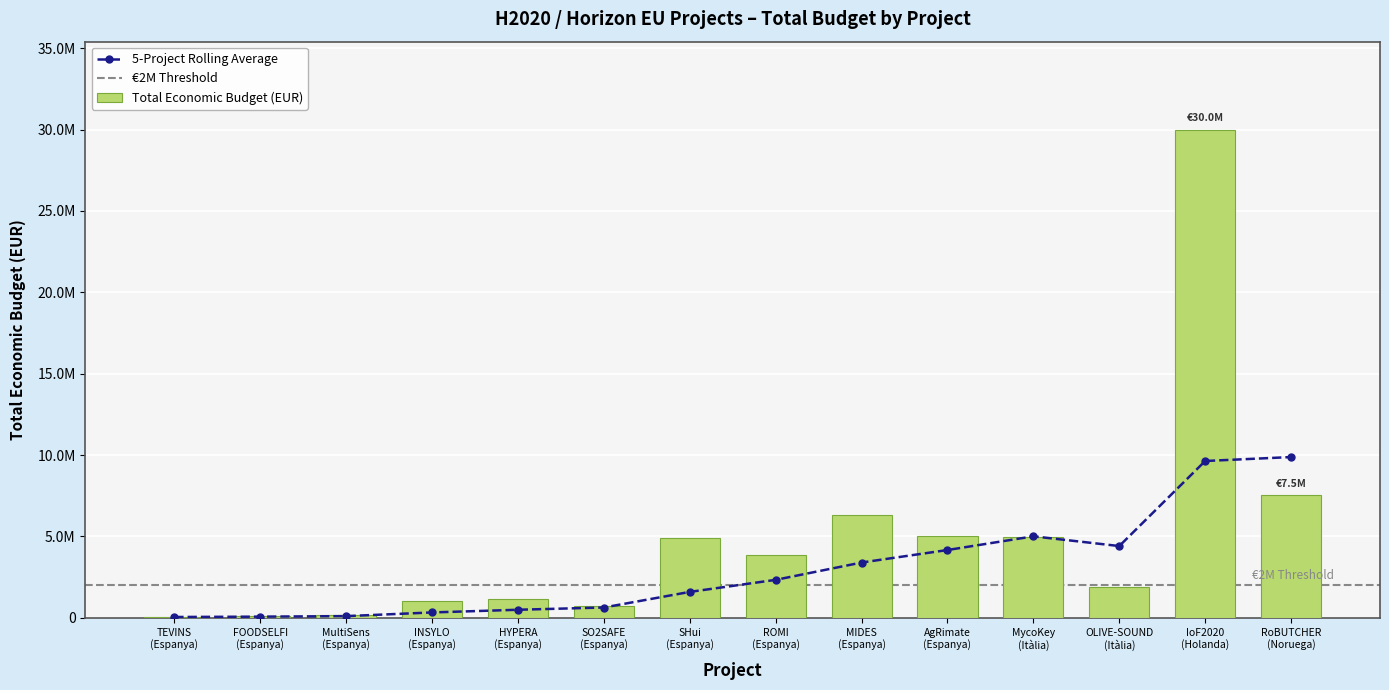

What is the label of the 1st bar from the right?

RoBUTCHER
(Noruega)